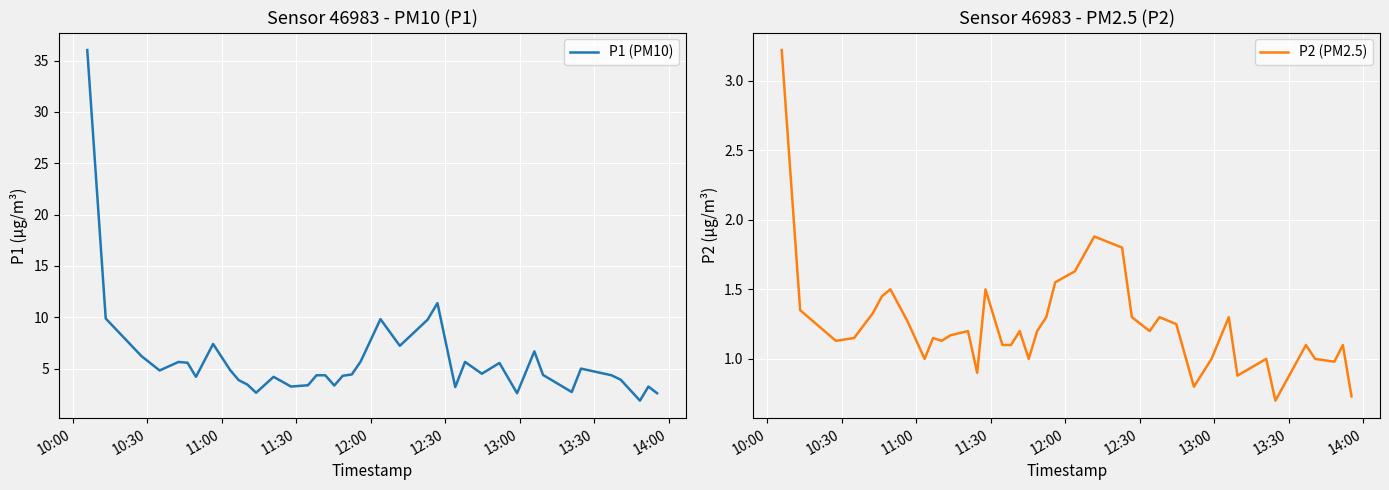

How many categories are shown in the chart?

40